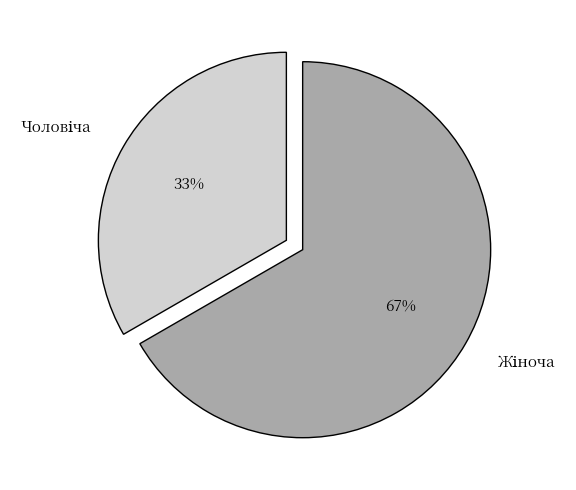

To the nearest percent, what is the average slice percentage?

50%